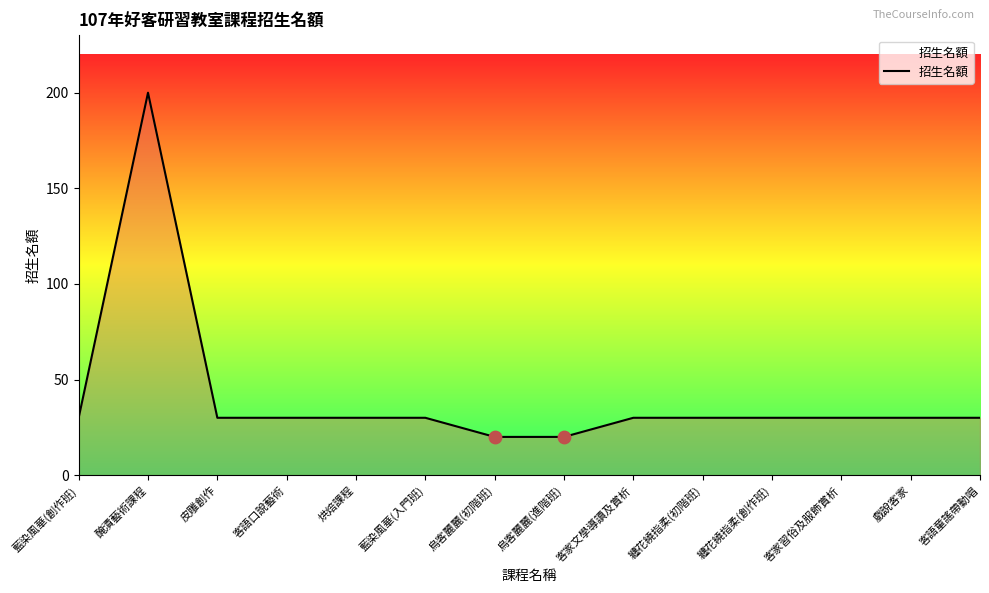

What is the ratio of the value at 烏客麗麗(進階班) to the value at 藍染風華(入門班)?

0.7